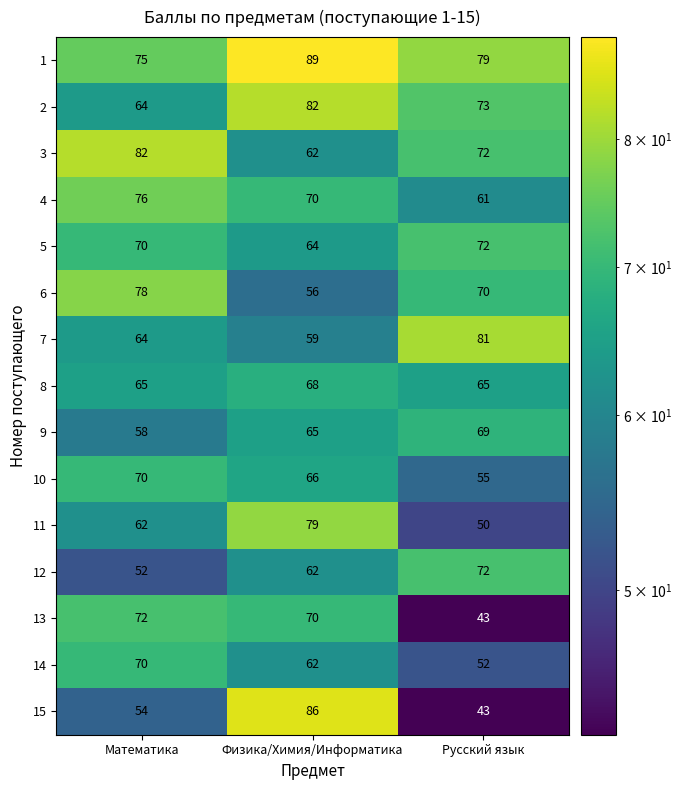

At which label is 4 closest to 68?

Физика/Химия/Информатика